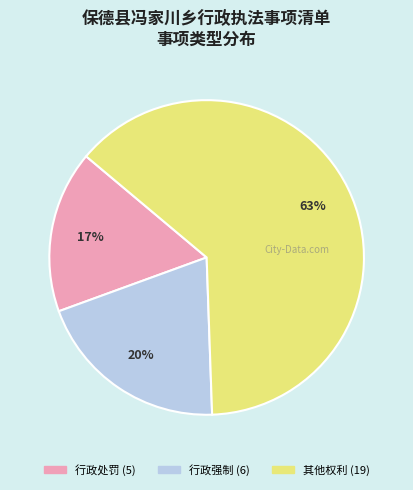

Rank the categories by value from lowest to highest.

行政处罚, 行政强制, 其他权利